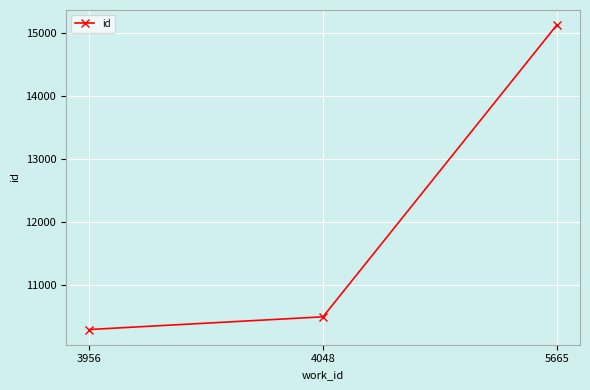

At which label is the value closest to 12707?

4048